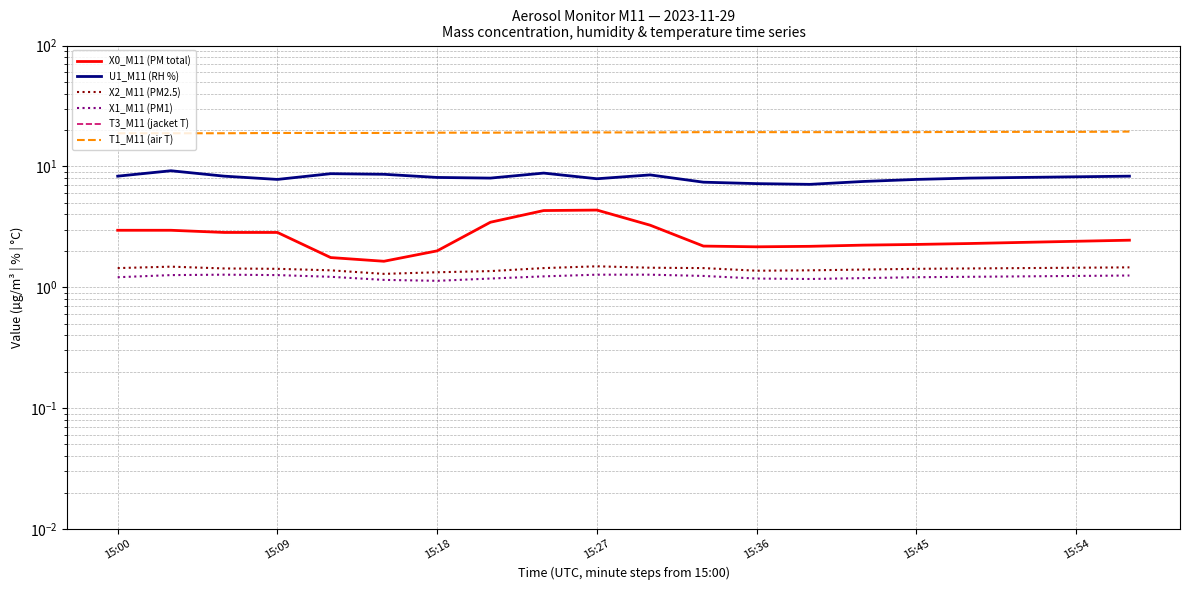

What is the sum of the T1_M11 (air T) values at 14 and 15:27?

38.1